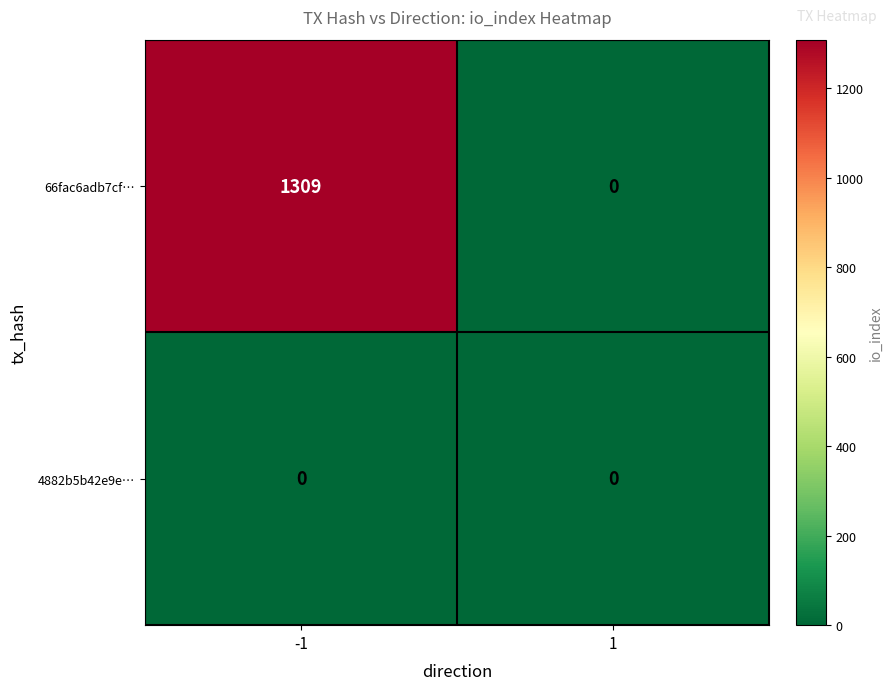

At which category does the chart reach its peak across all series?

-1